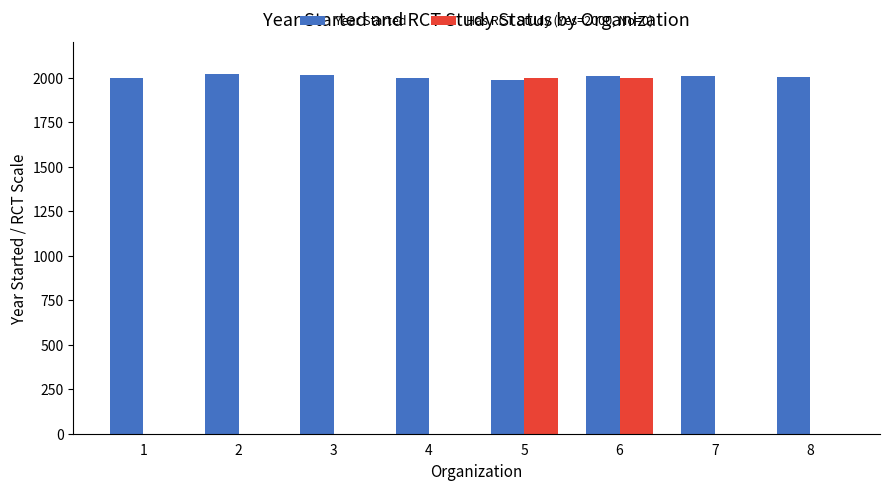

What is the maximum value shown in the chart?

2022